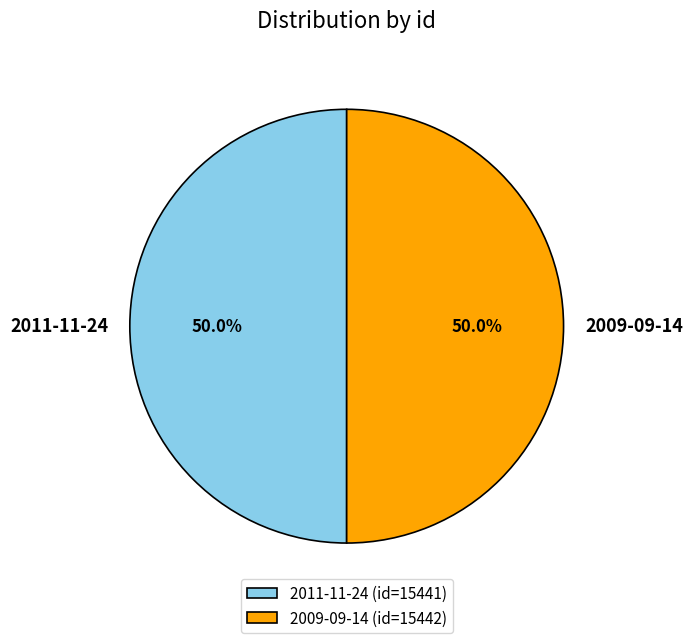

Approximately how many times larger is the value at 2011-11-24 compared to 2009-09-14?

1.0